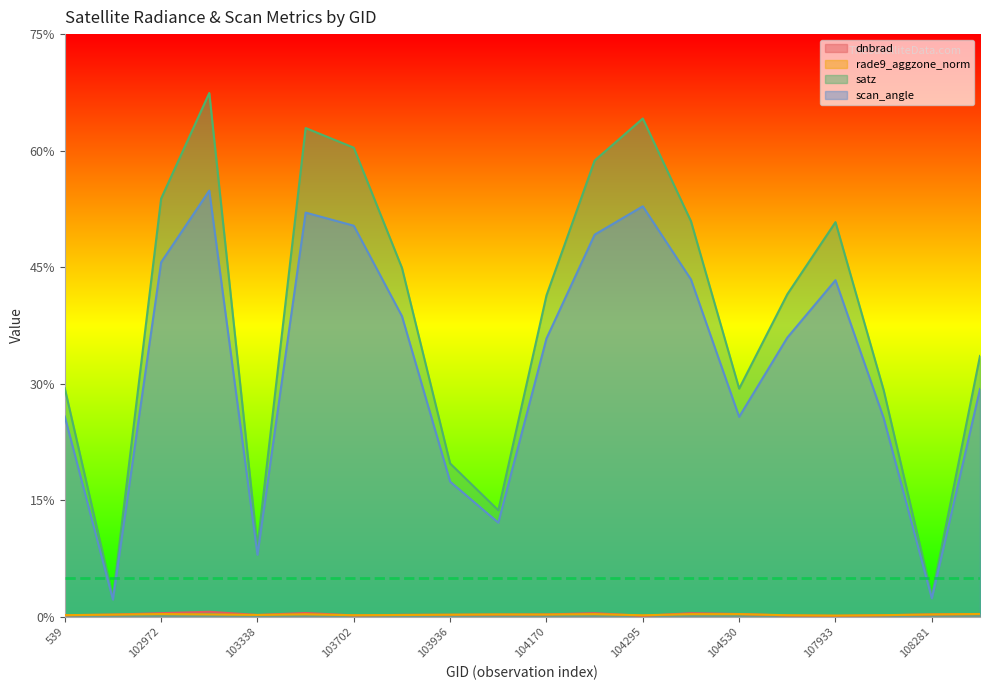

Which series has the largest total across all categories?

satz